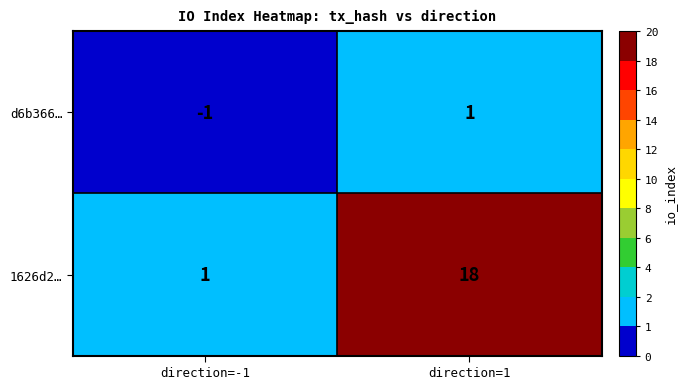

Which series has the largest range (max minus min)?

1626d2…